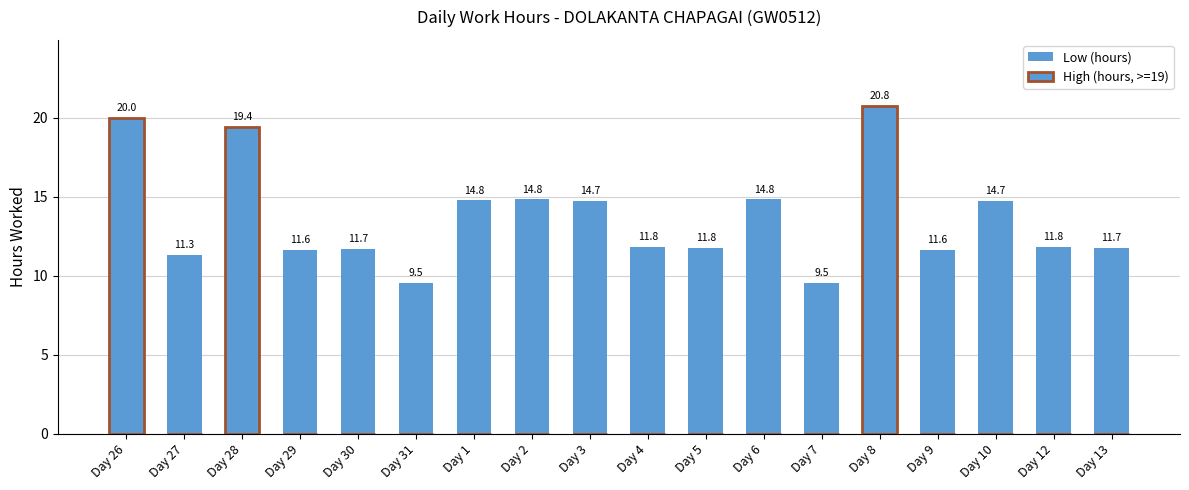

Which series has the largest total across all categories?

Low (hours)